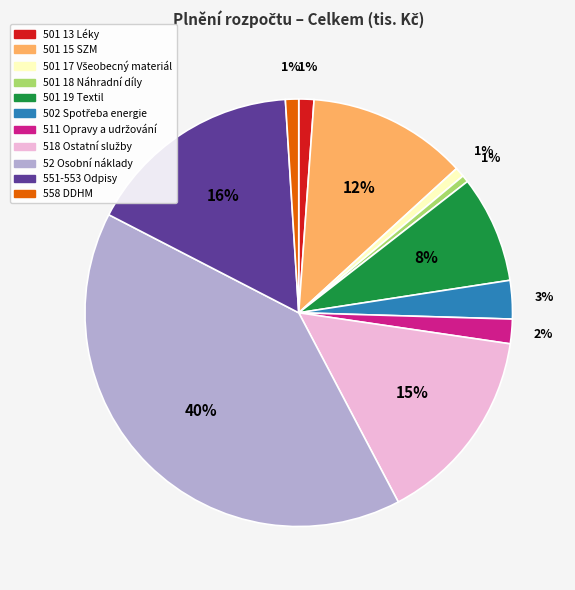

Is there a majority slice in this chart?

No